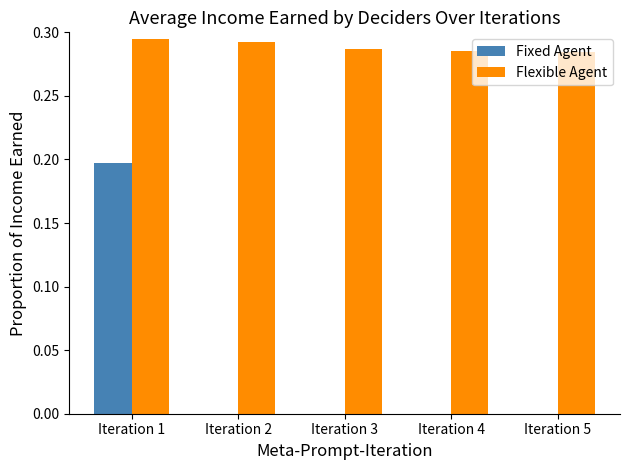

Between Iteration 1 and Iteration 5, which series saw the biggest shift?

Fixed Agent